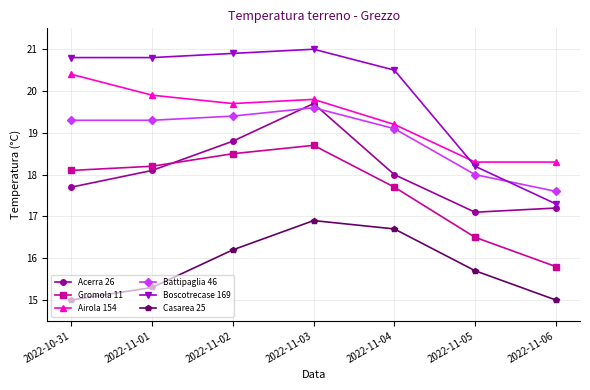

In Acerra 26, how many points are higher than both neighbors (excluding endpoints)?

1